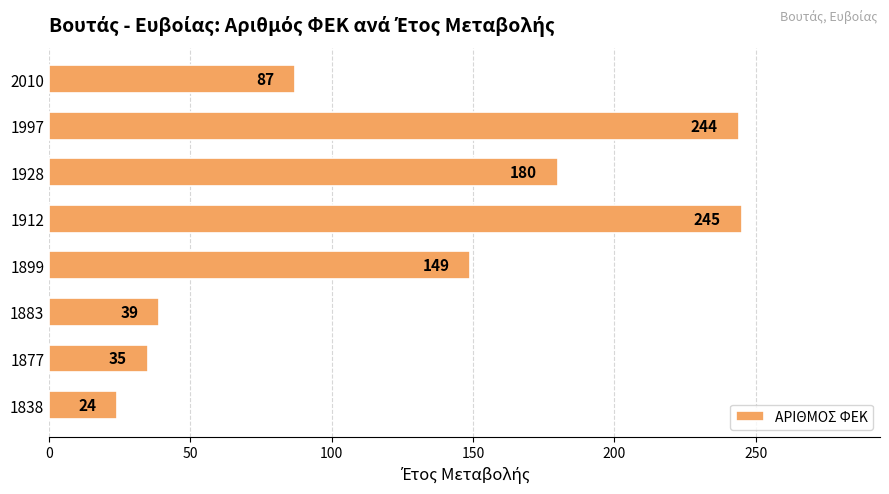

Is it true that the value at 2010 is 87?

True